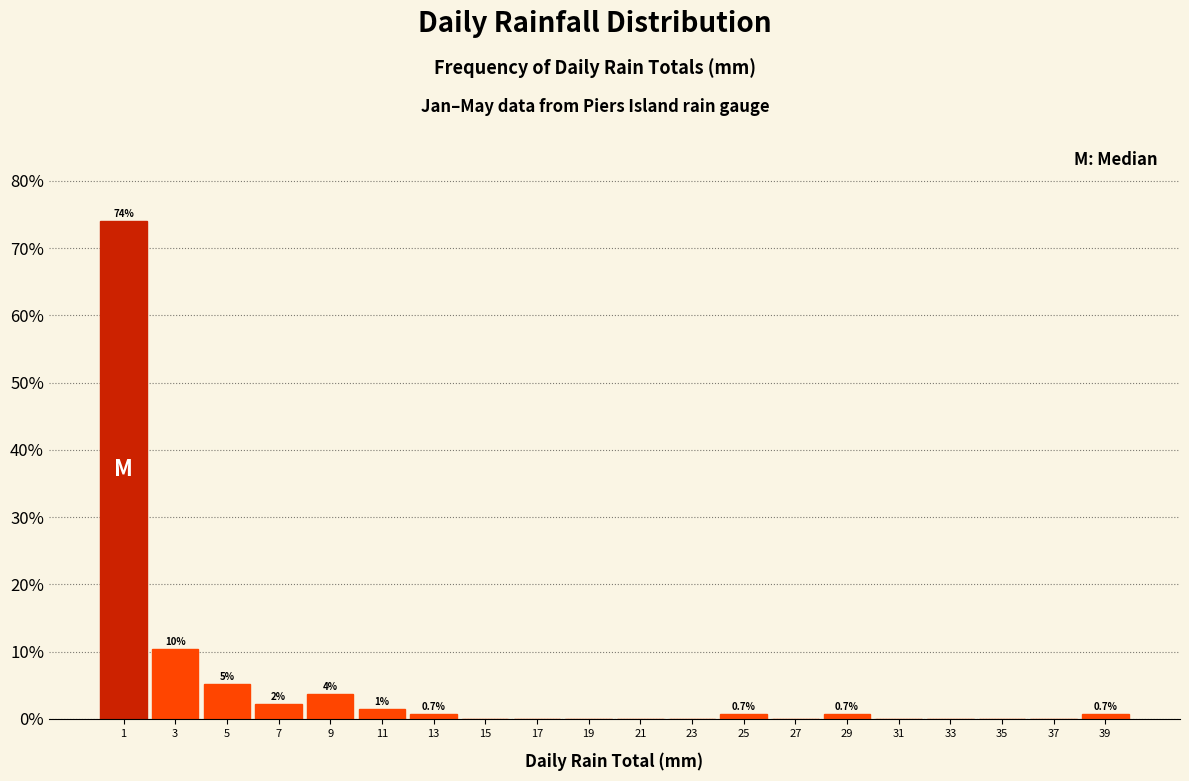

Over which range of the x-axis is the bar tallest?

0 to 2